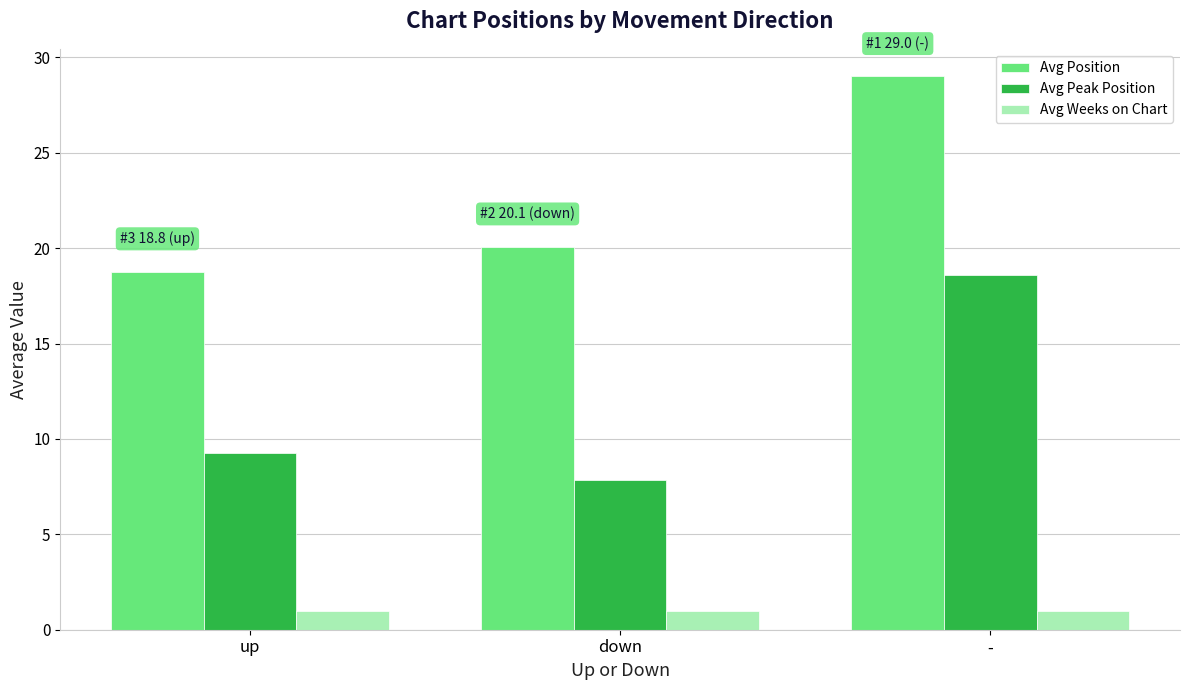

Does the chart contain any negative values?

No